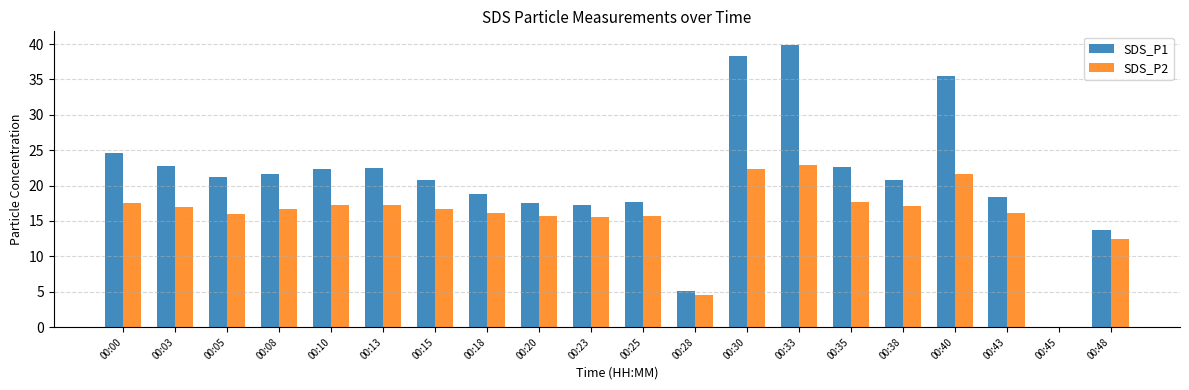

Which series has the largest total across all categories?

SDS_P1